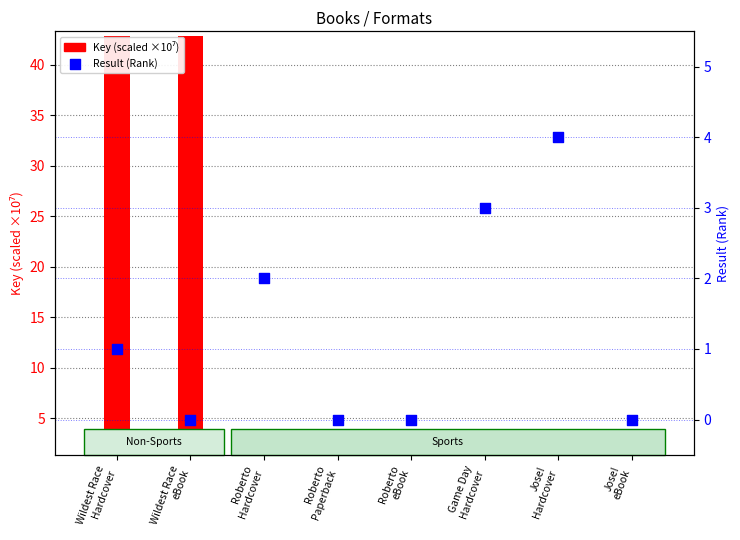

Which series reaches the maximum Y coordinate?

Key (scaled ×10⁷)